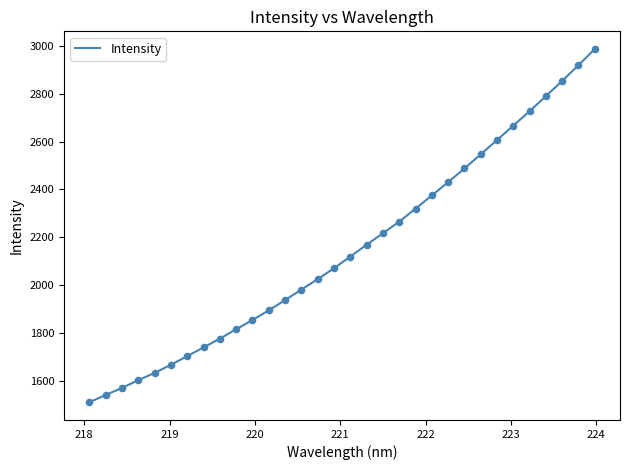

What is the difference between the maximum and minimum values?

1476.8